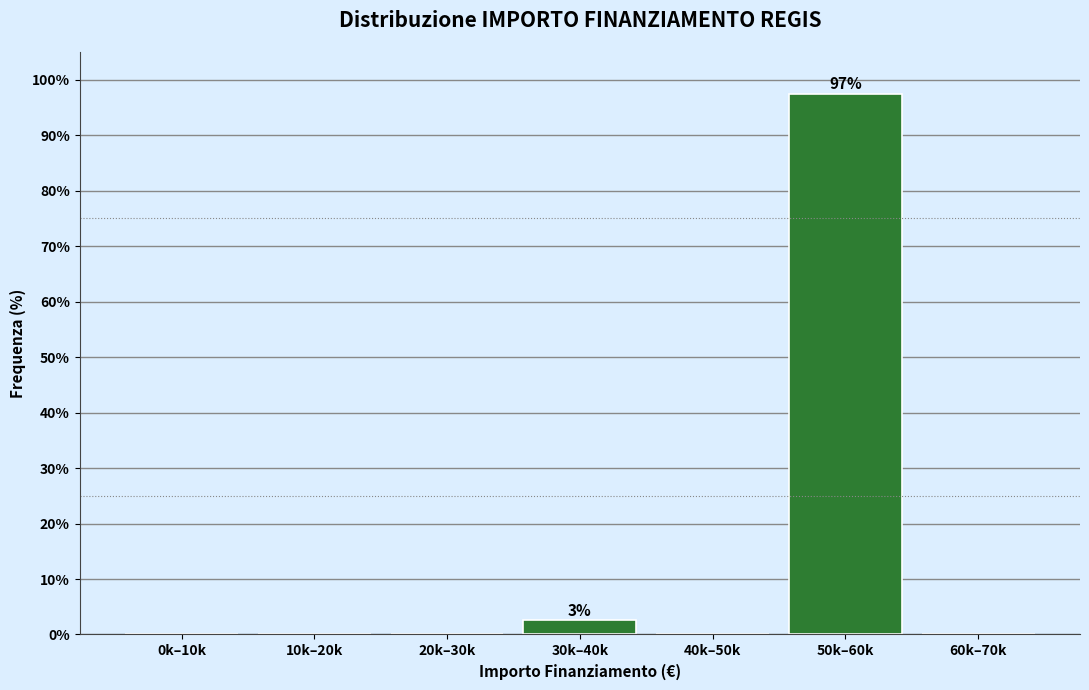

Reading left to right, what are all the values shown in this chart?

0k–10k=0.0	10k–20k=0.0	20k–30k=0.0	30k–40k=2.6	40k–50k=0.0	50k–60k=97.4	60k–70k=0.0